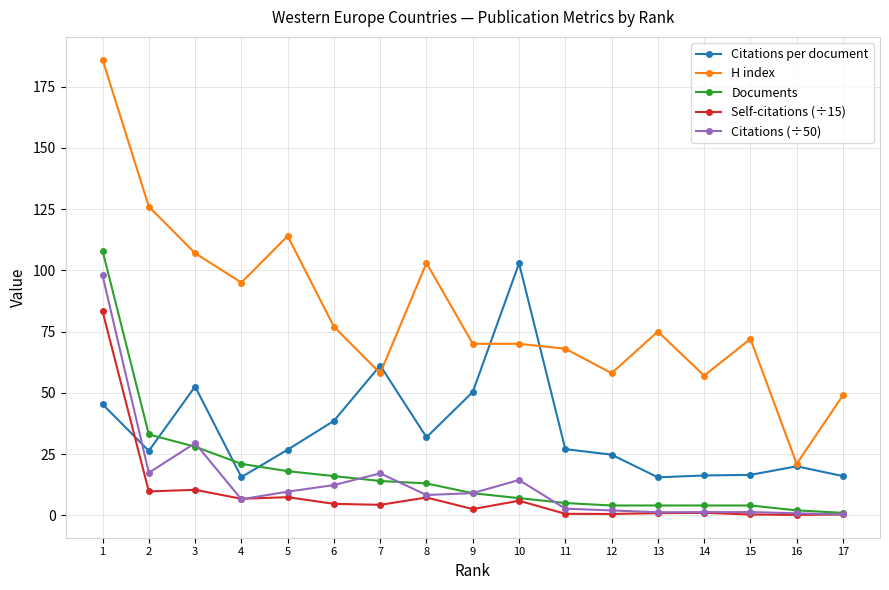

At which category is the sum across all series the highest?

1